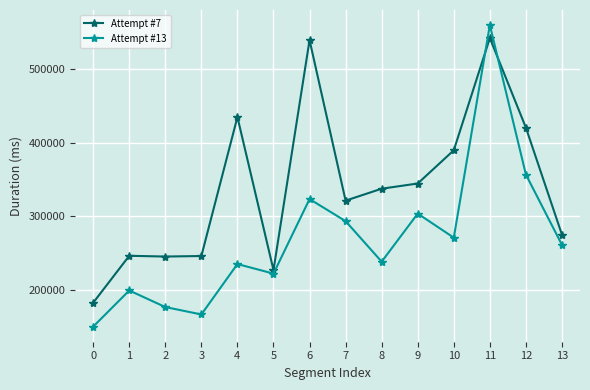

At which category does Attempt #13 reach its first local peak?

1